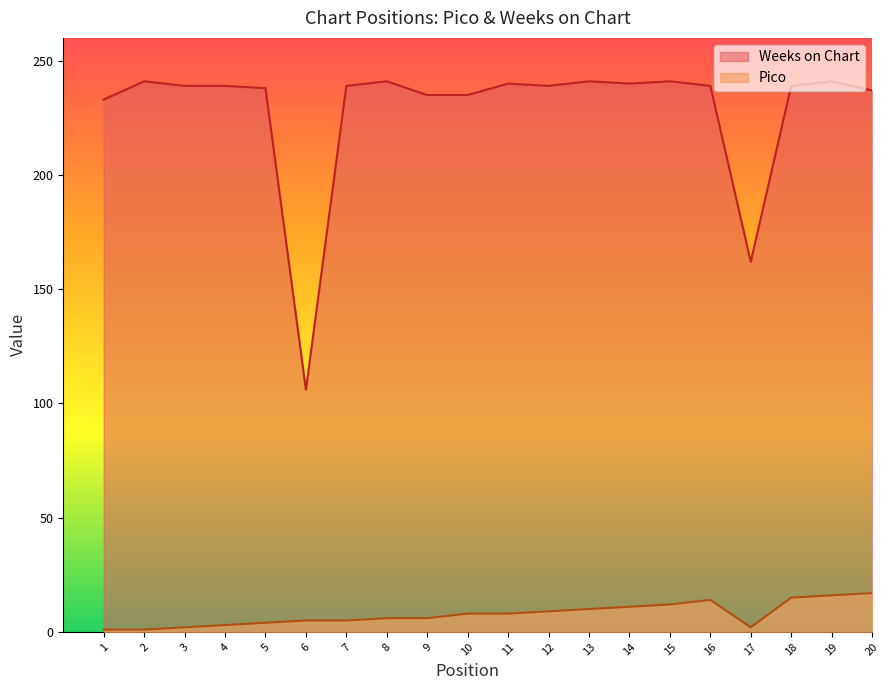

What is the value of the Weeks on Chart point at the 15th from the left?

241